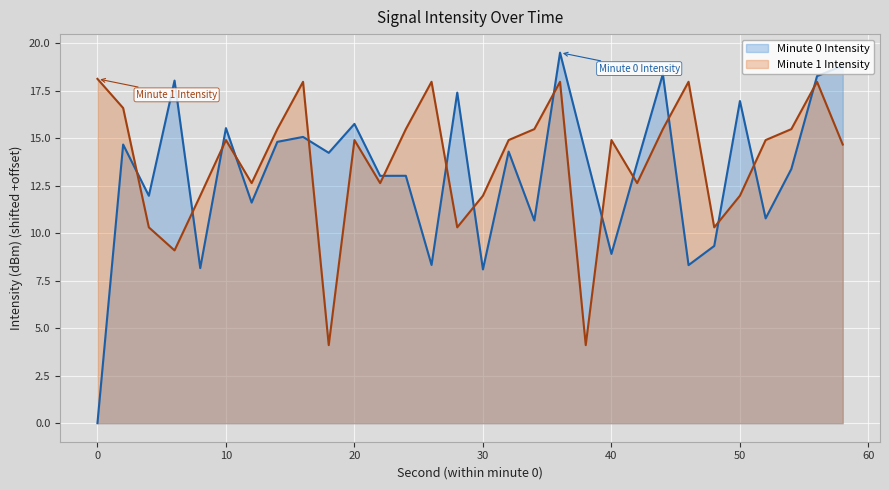

List the series in order of their peak value, lowest first.

Minute 1 Intensity, Minute 0 Intensity